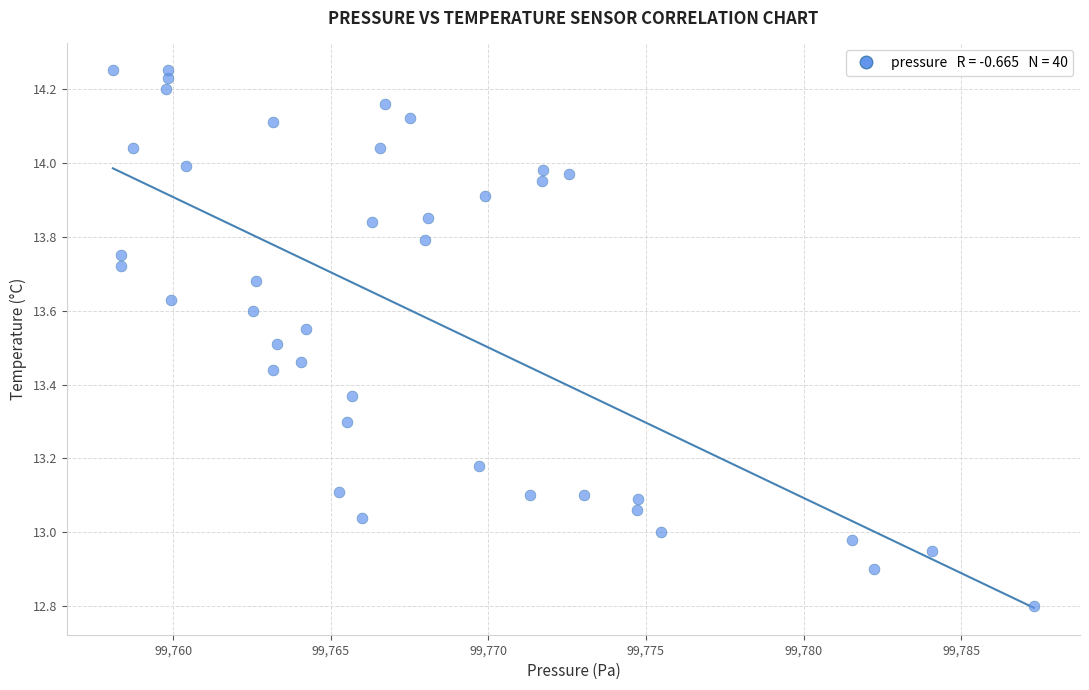

Count the number of points in this scatter plot.

40